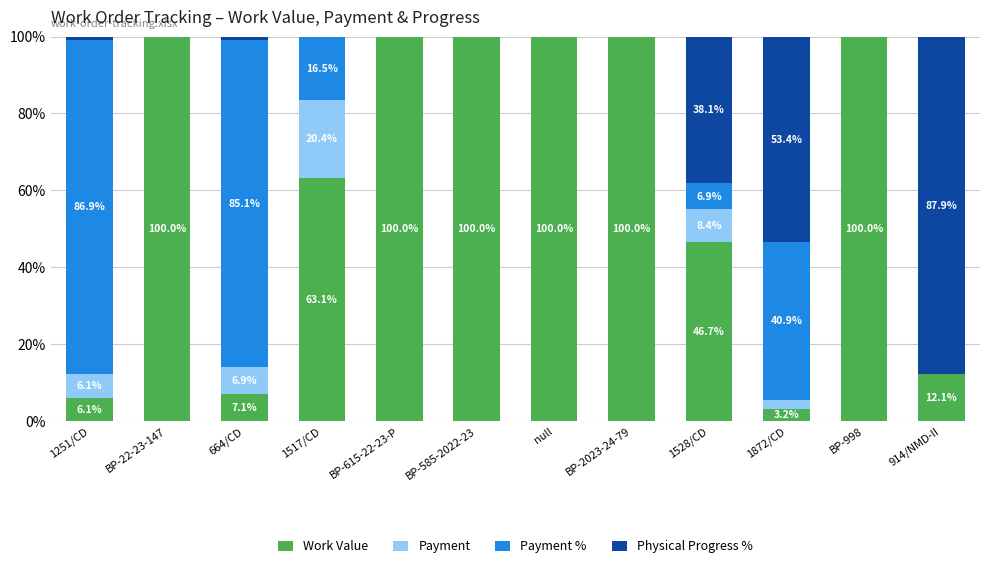

What is the maximum value for Work Value?

100.0